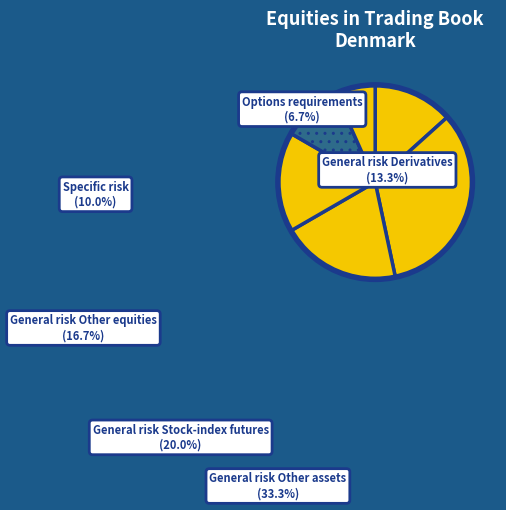

Rank the categories by value from lowest to highest.

Options requirements, Specific risk, General risk Derivatives, General risk Other equities, General risk Stock-index futures, General risk Other assets